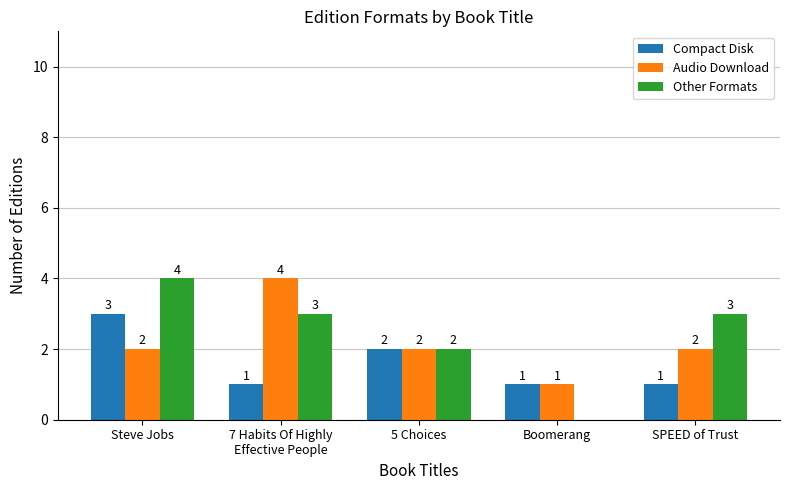

How many groups of bars are there?

5